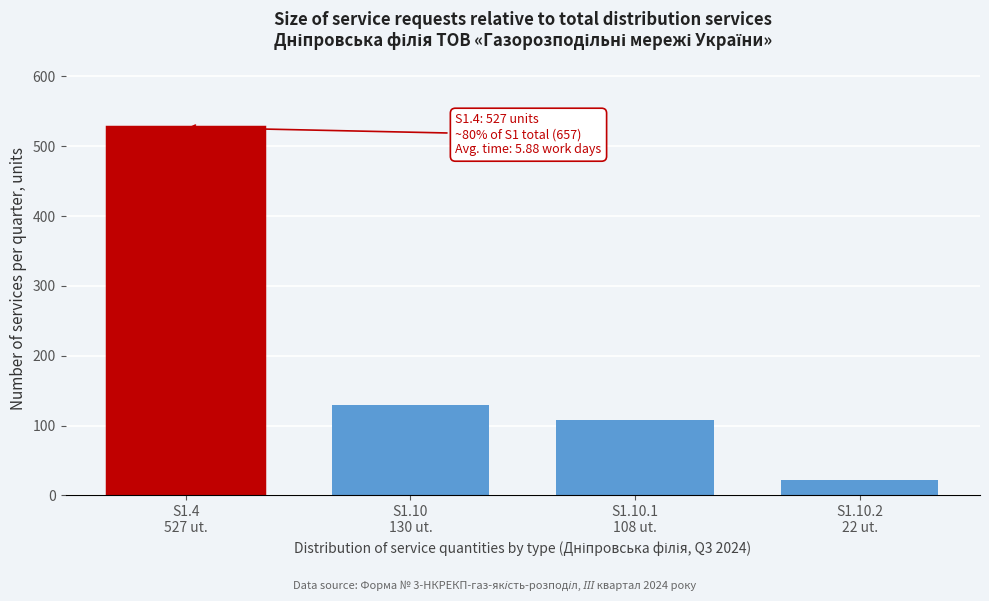

Reading left to right, what are all the values shown in this chart?

527	130	108	22